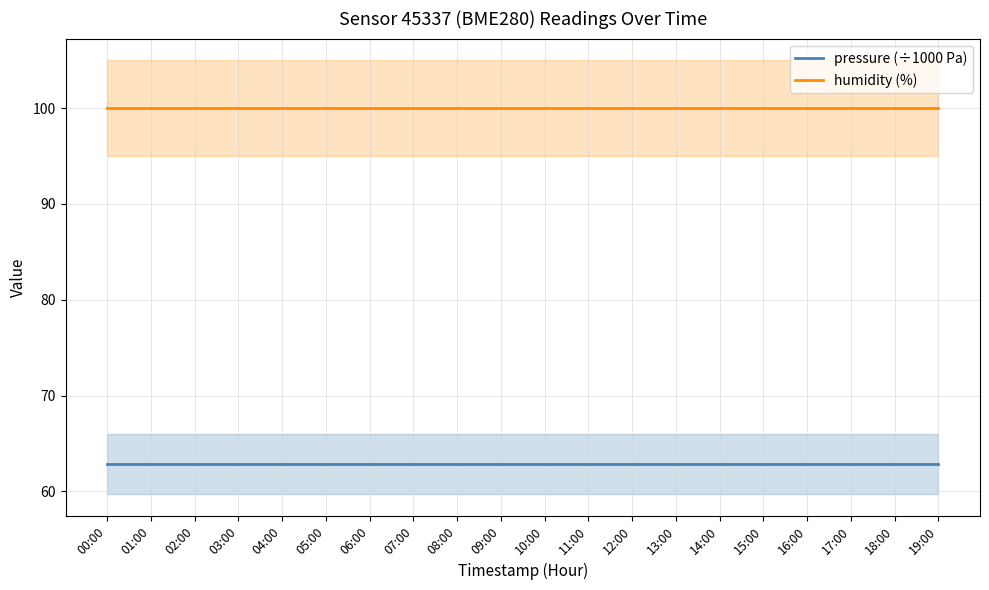

The value of pressure (÷1000 Pa) at 19:00 is 39.8. True or false?

False